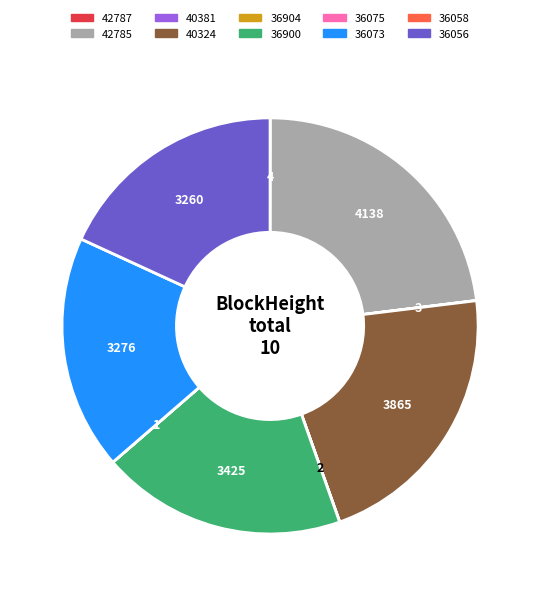

Is it true that 40324 is 22% of the pie?

True